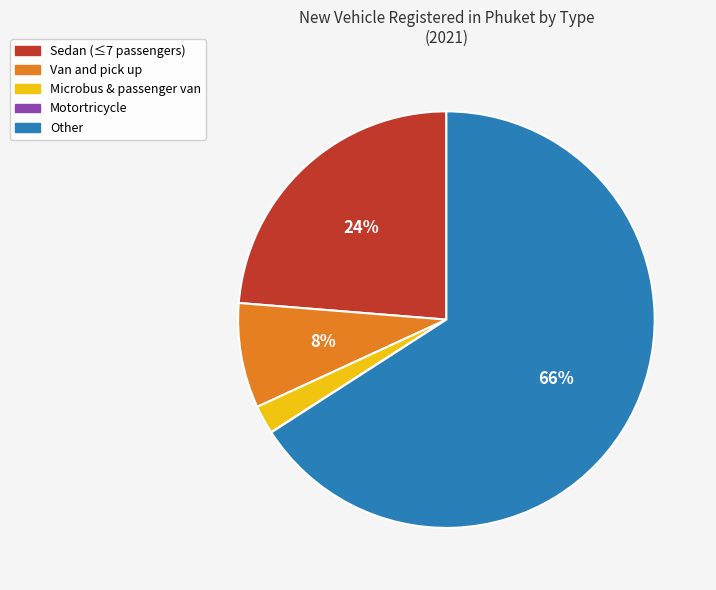

Is there a majority slice in this chart?

Yes